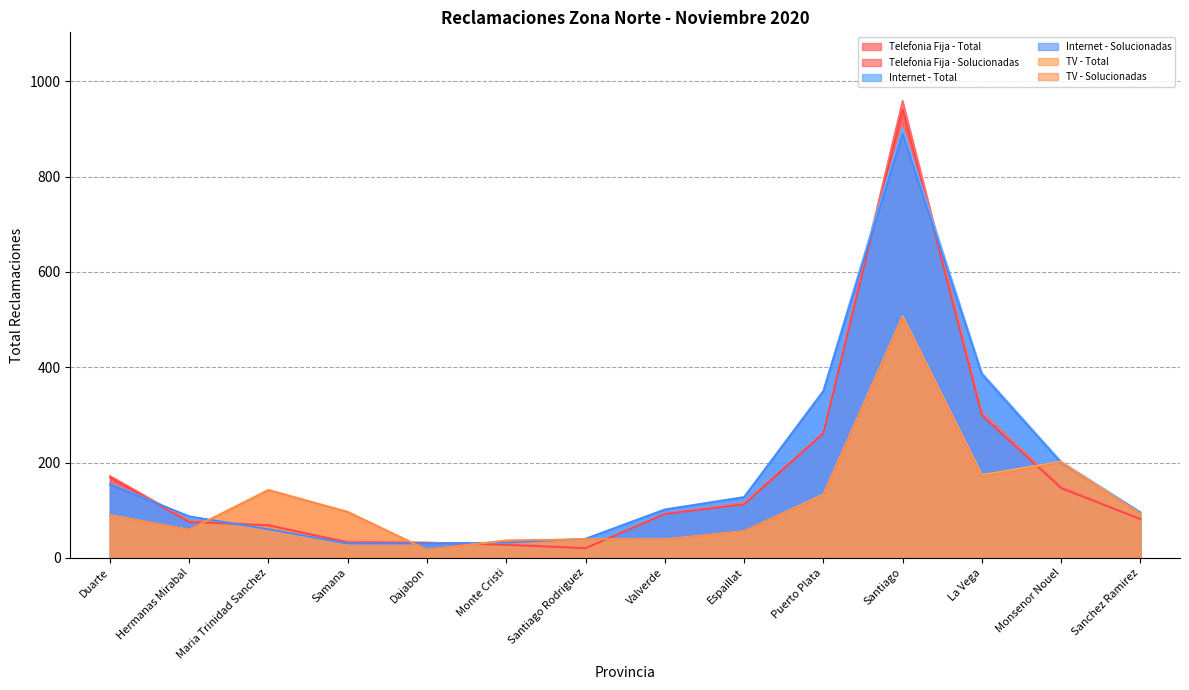

Reading right to left, list all the values displayed in this chart.

Telefonia Fija - Total: 82	149	306	959	263	115	93	21	29	32	34	69	78	172
Telefonia Fija - Solucionadas: 81	146	299	942	261	112	92	20	27	32	32	68	75	169
Internet - Total: 96	202	388	903	351	128	102	40	32	30	30	60	87	156
Internet - Solucionadas: 95	199	385	890	349	127	101	40	32	30	30	60	87	154
TV - Total: 93	202	174	507	133	56	39	39	37	17	97	143	59	90
TV - Solucionadas: 92	200	171	504	131	56	38	39	36	17	96	142	59	89